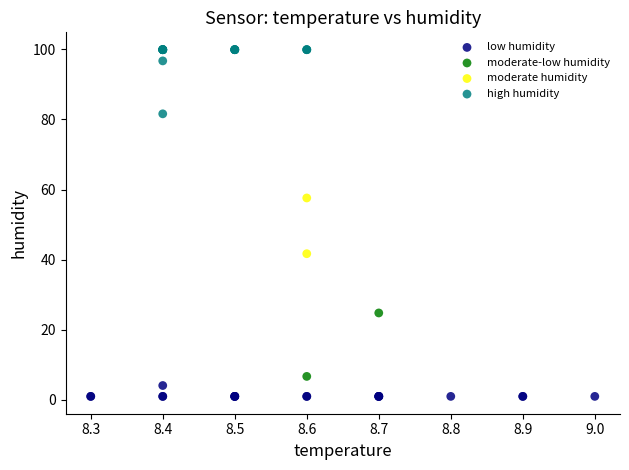

Which series has the largest Y range (max minus min)?

high humidity